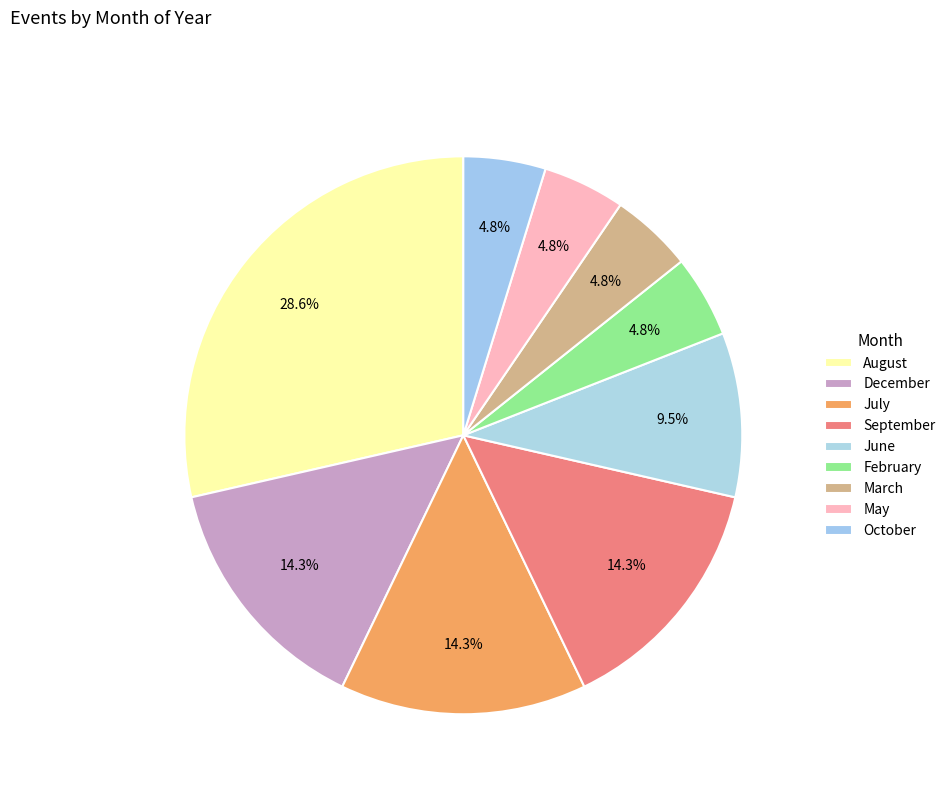

To the nearest percent, what percentage of the pie is July?

14%